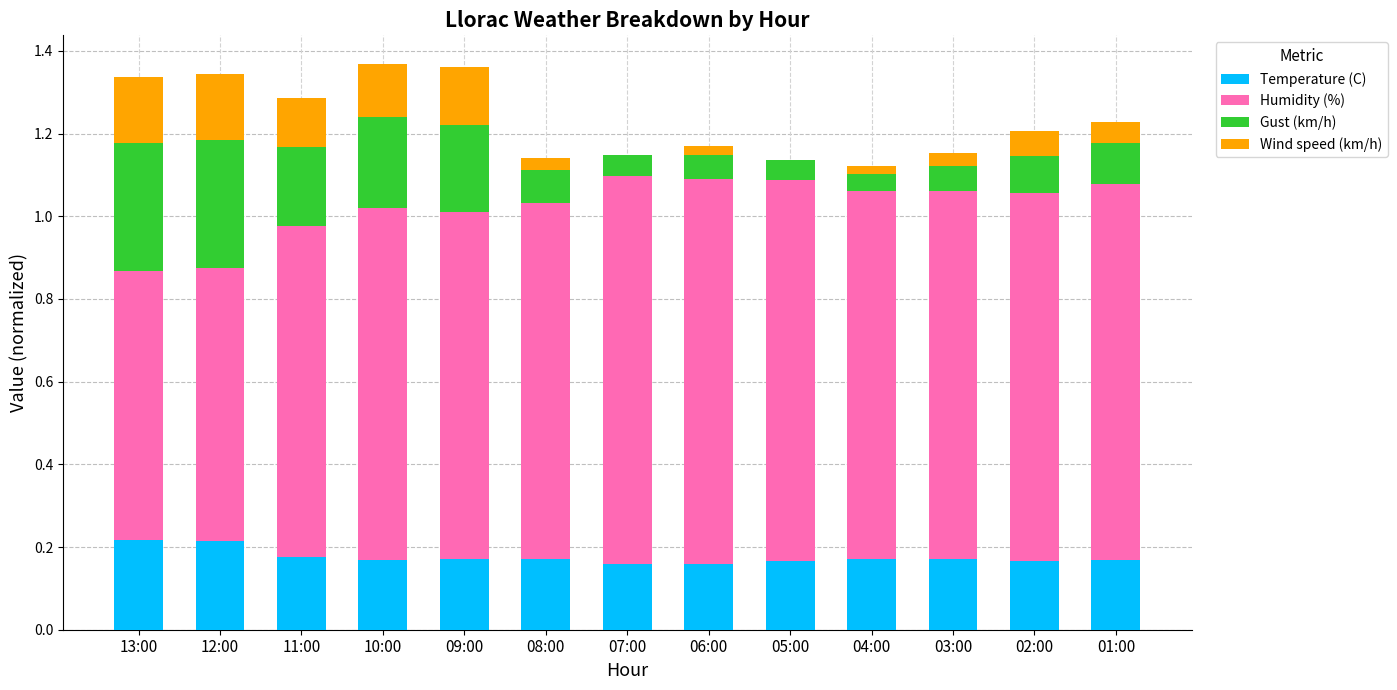

Are the bars horizontal?

No